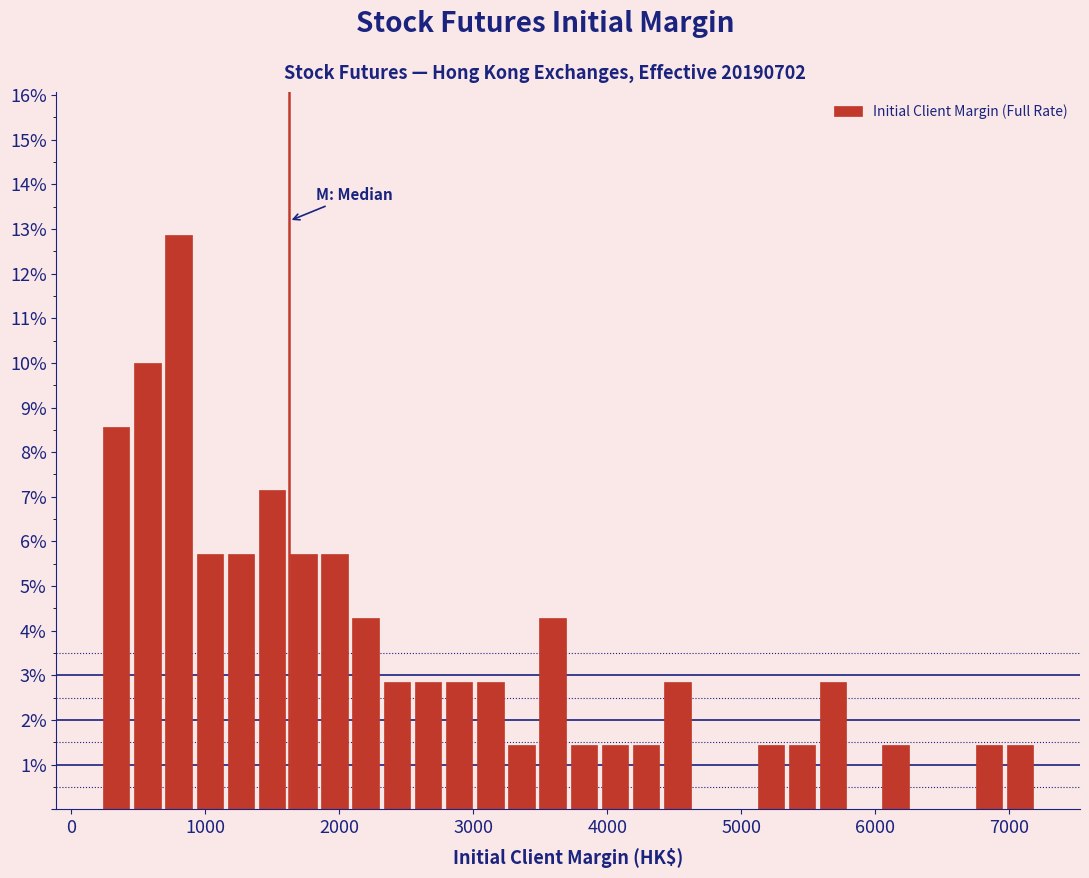

Read against the x-axis, roughly where is the centre of the tallest bar?

800